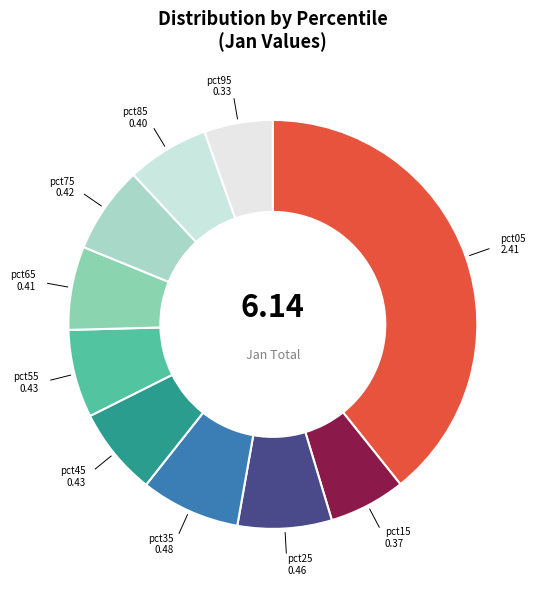

Rank the categories by value from highest to lowest.

pct05, pct35, pct25, pct45, pct55, pct75, pct65, pct85, pct15, pct95